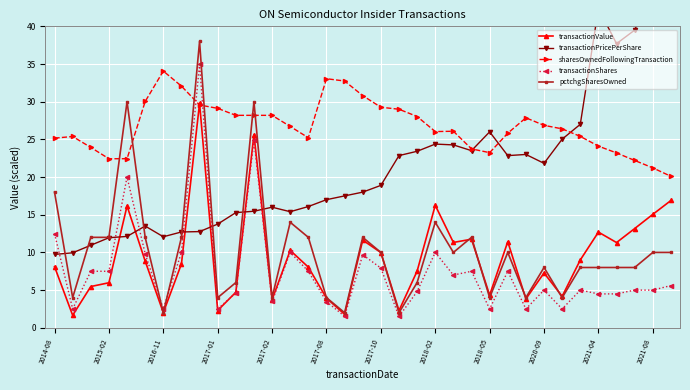

How many lines are shown in the chart?

5